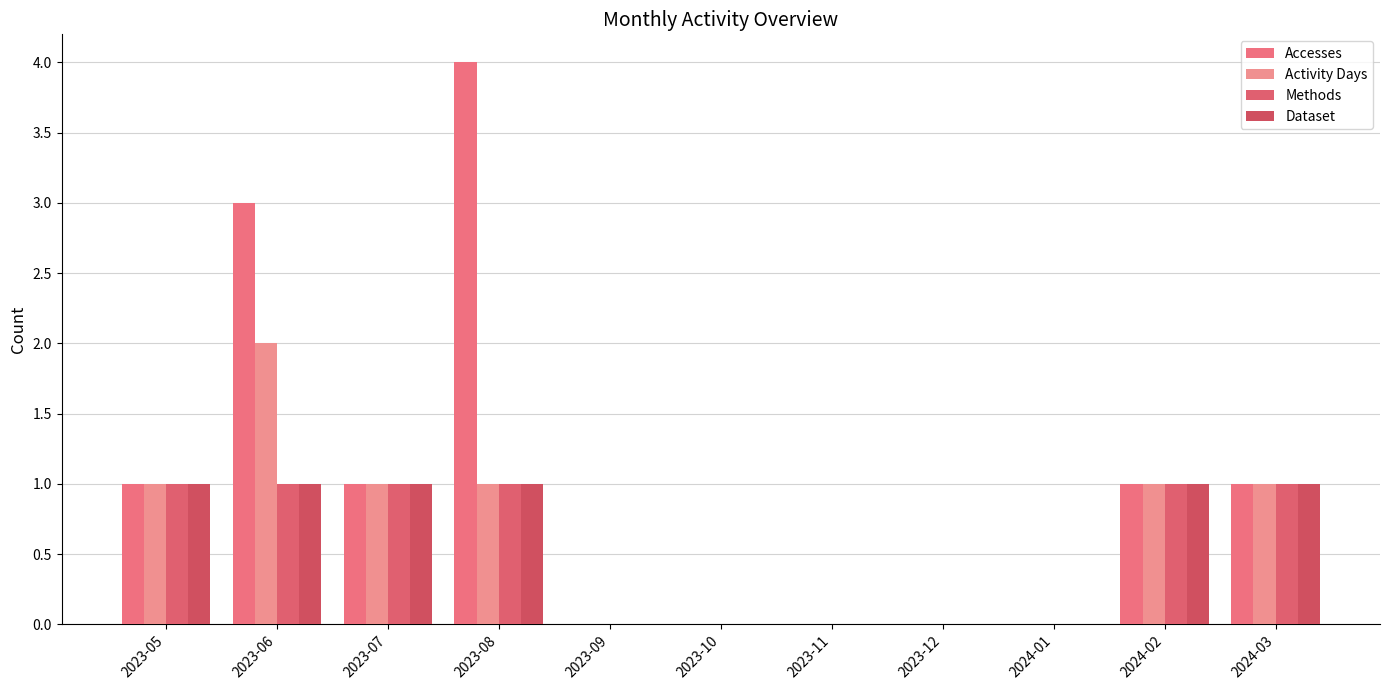

At which category is the sum across all series the highest?

2023-06